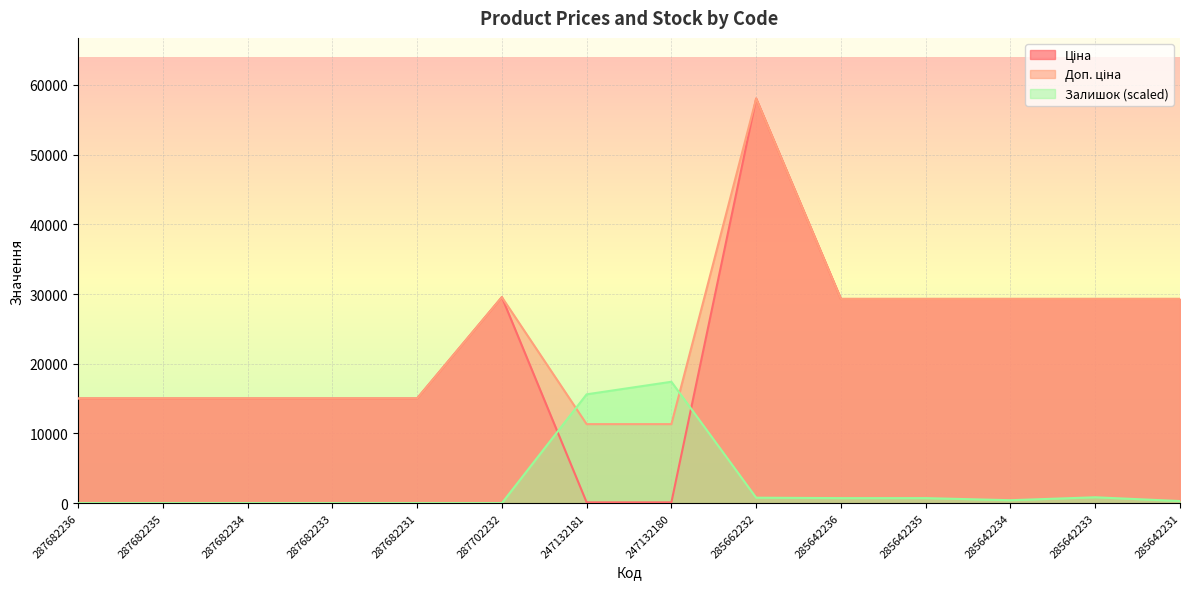

List the series in order of their peak value, lowest first.

Залишок, Ціна, Доп. ціна